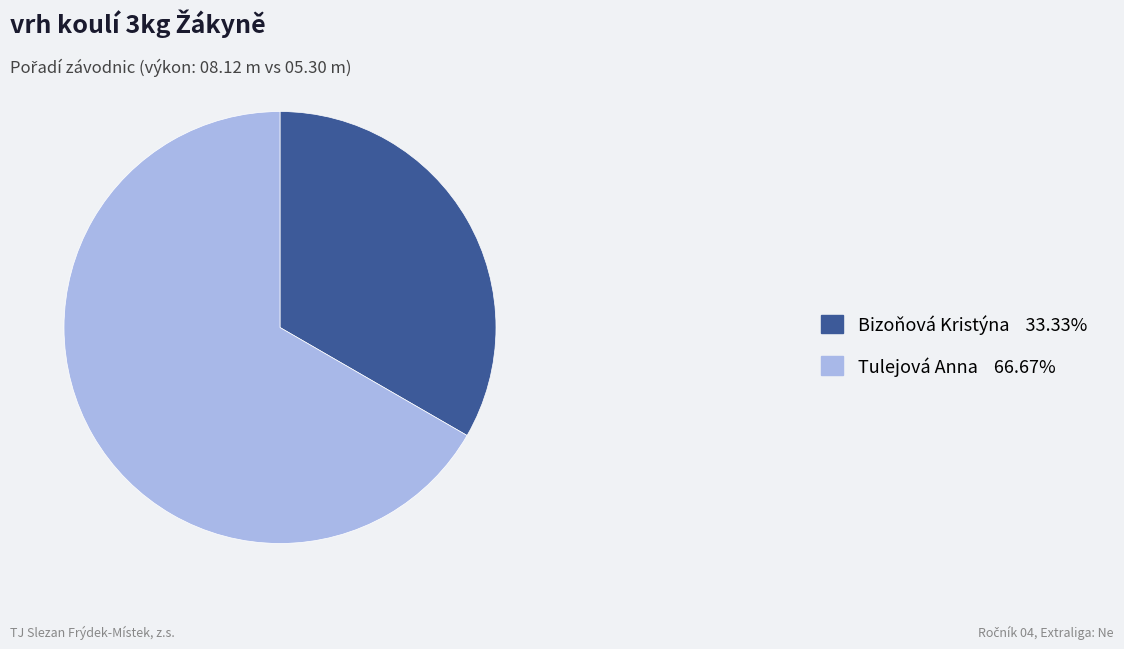

Which slice is the smallest?

Bizoňová Kristýna